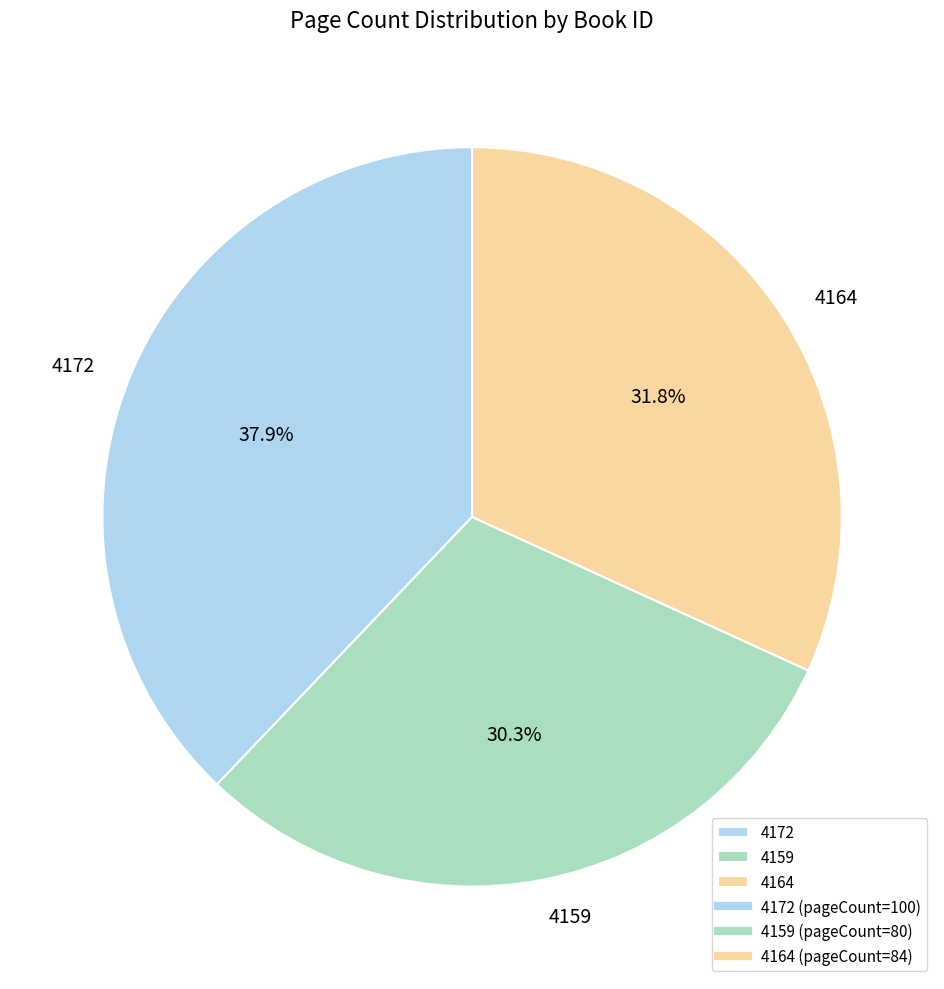

Is it true that 4172 is 49% of the pie?

False